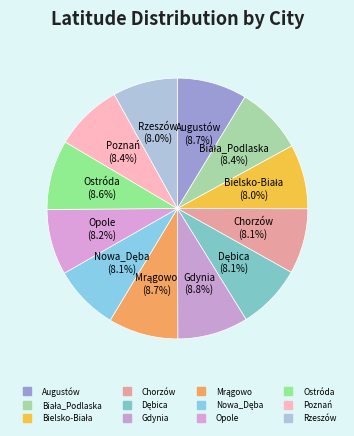

Count the number of slices in the pie.

12